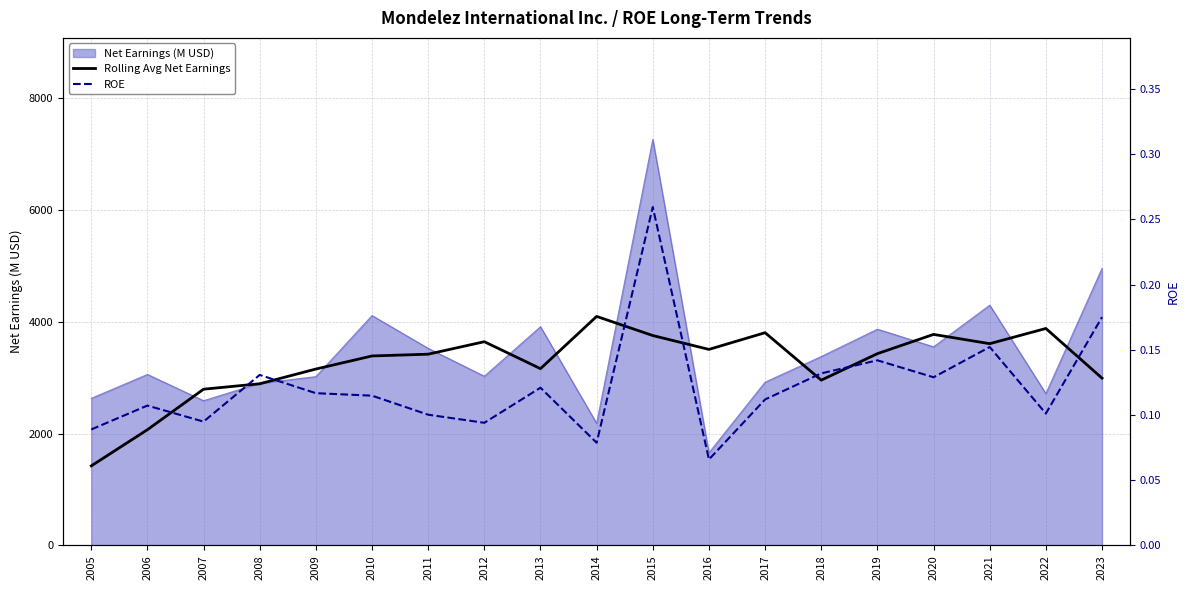

What is the maximum value for ROE?

0.3